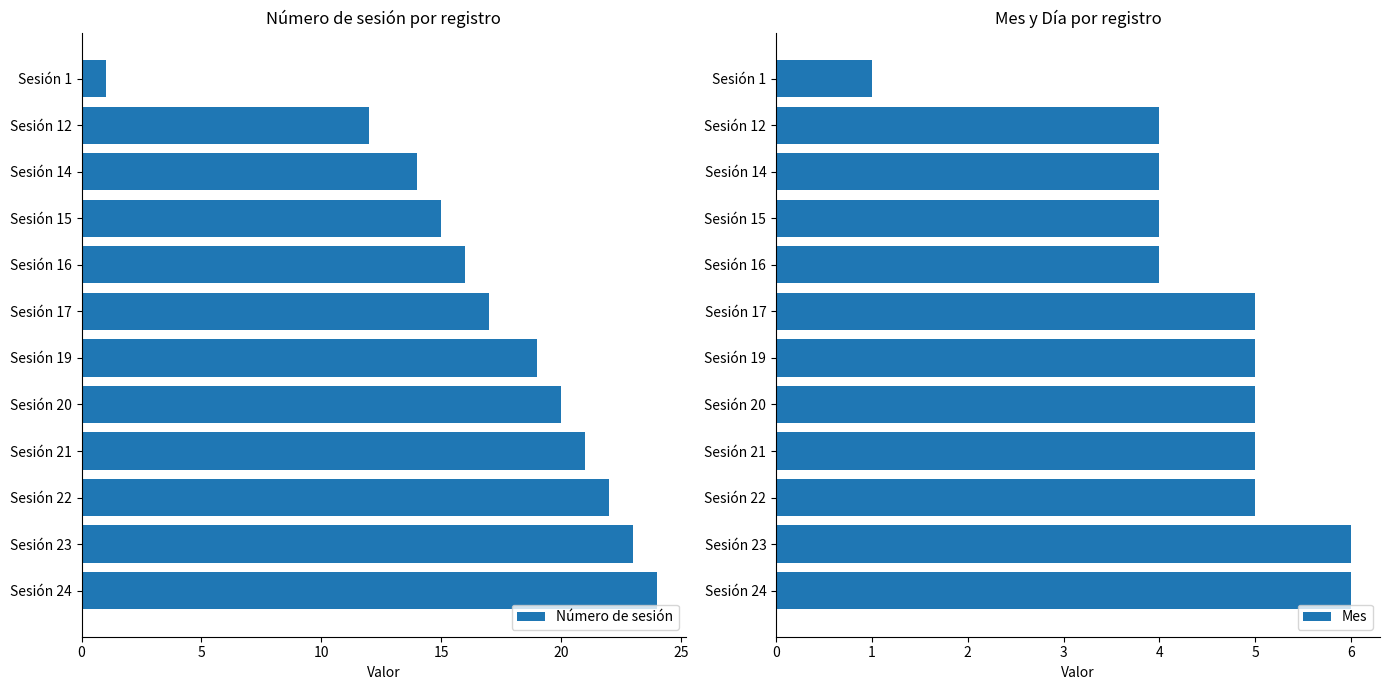

At which label is Número de sesión closest to 12?

Sesión 12